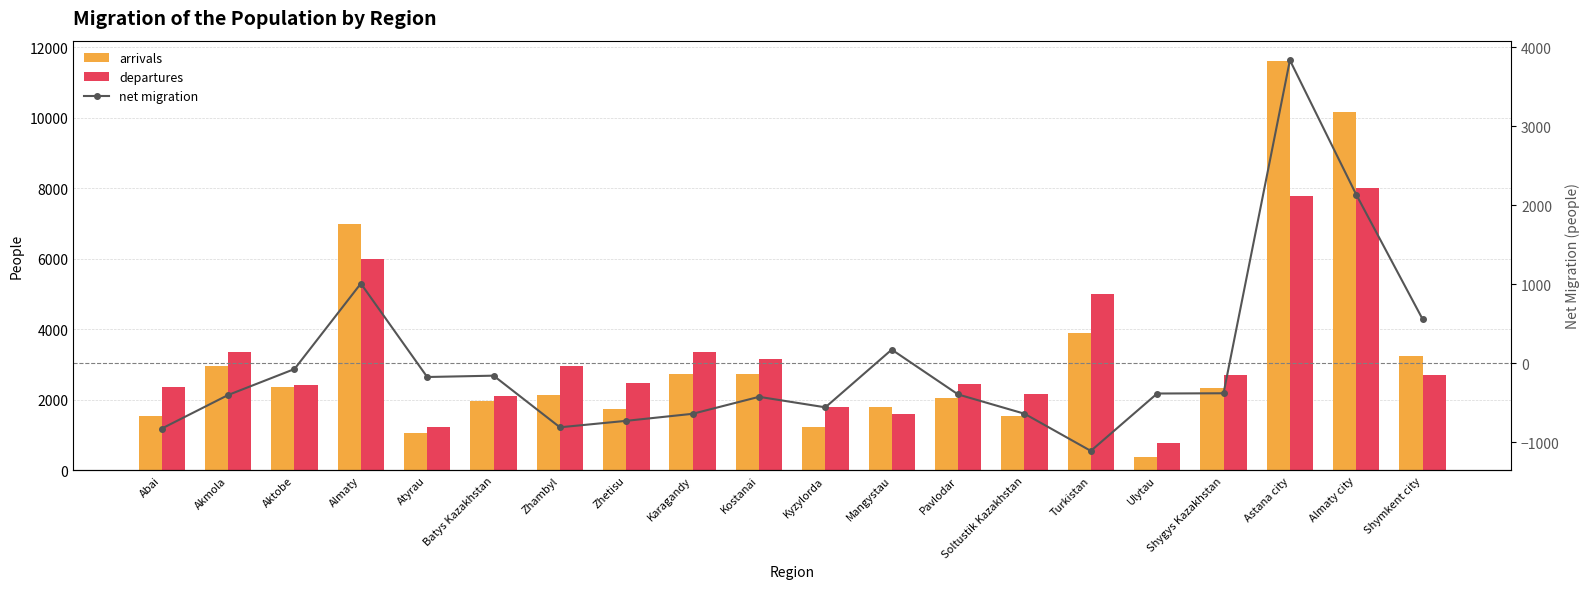

What is the label of the 15th bar from the right?

Batys Kazakhstan